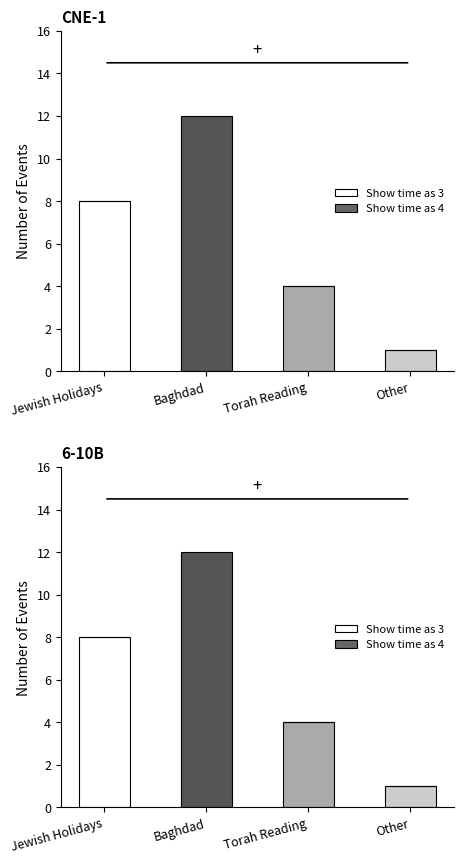

The Show time as 3 series shows 0 at Other. True or false?

False